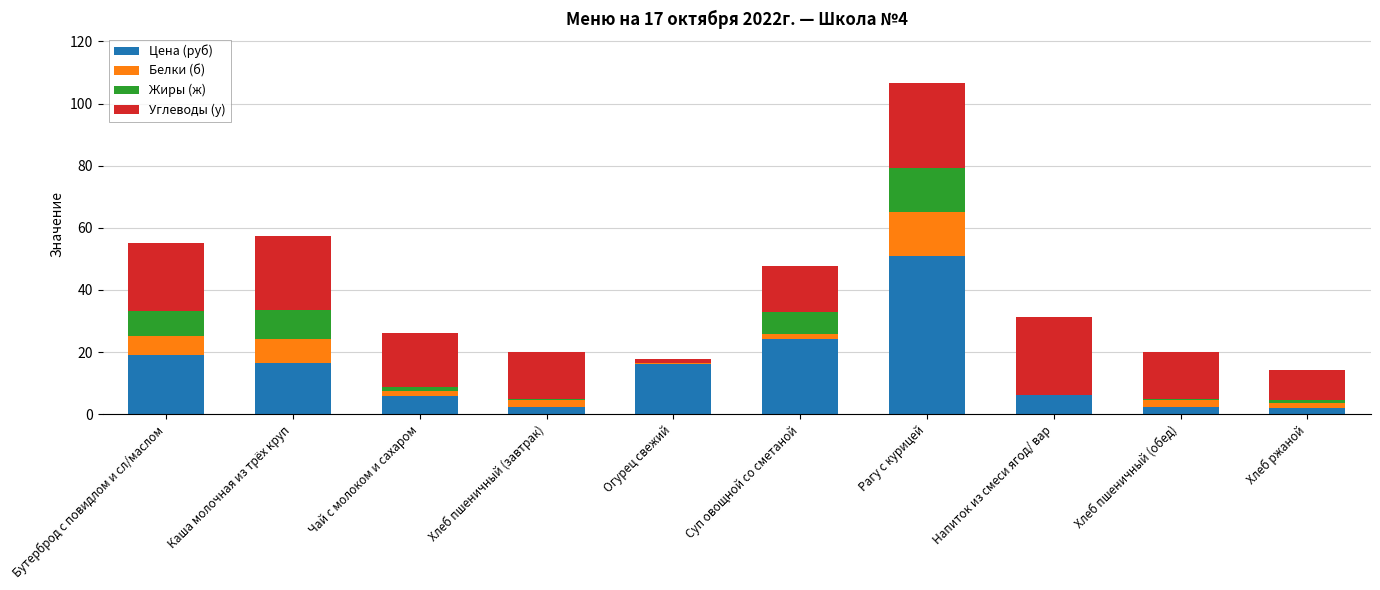

What is the maximum value for Цена (руб)?

51.0